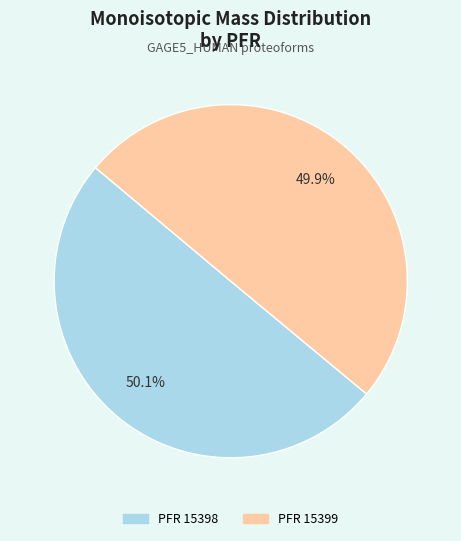

Is there a majority slice in this chart?

Yes